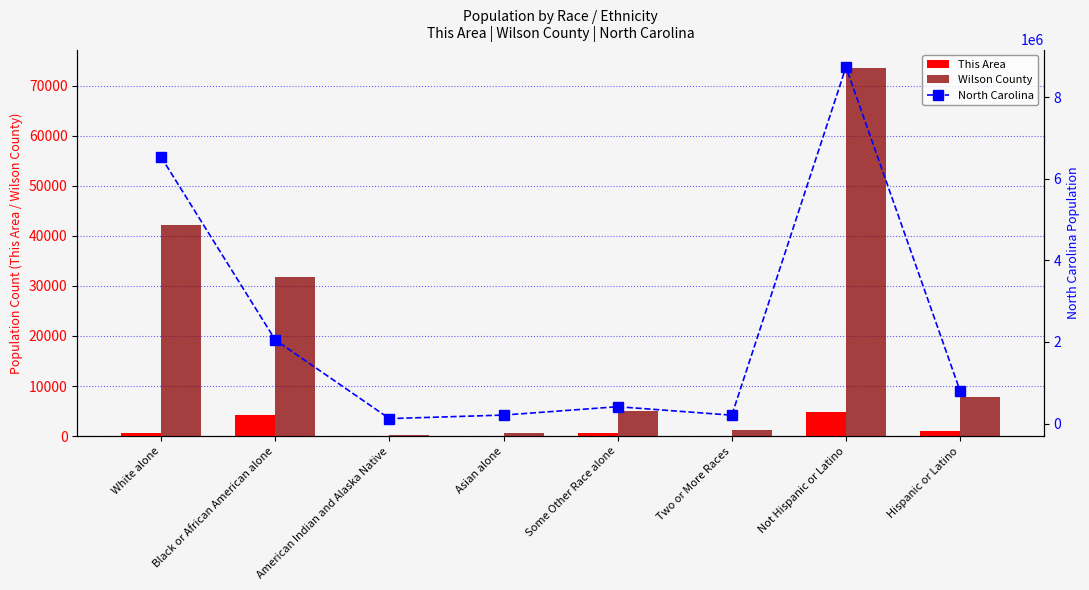

What is the total value across all series at Some Other Race alone?

419822